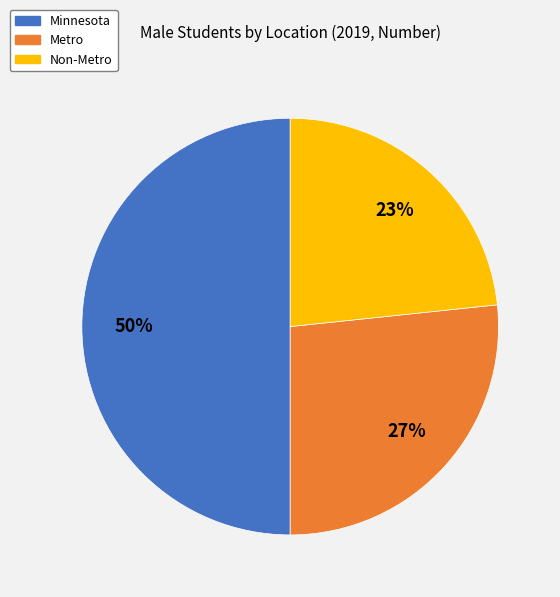

Combined, do Minnesota and Non-Metro account for over 50%?

Yes